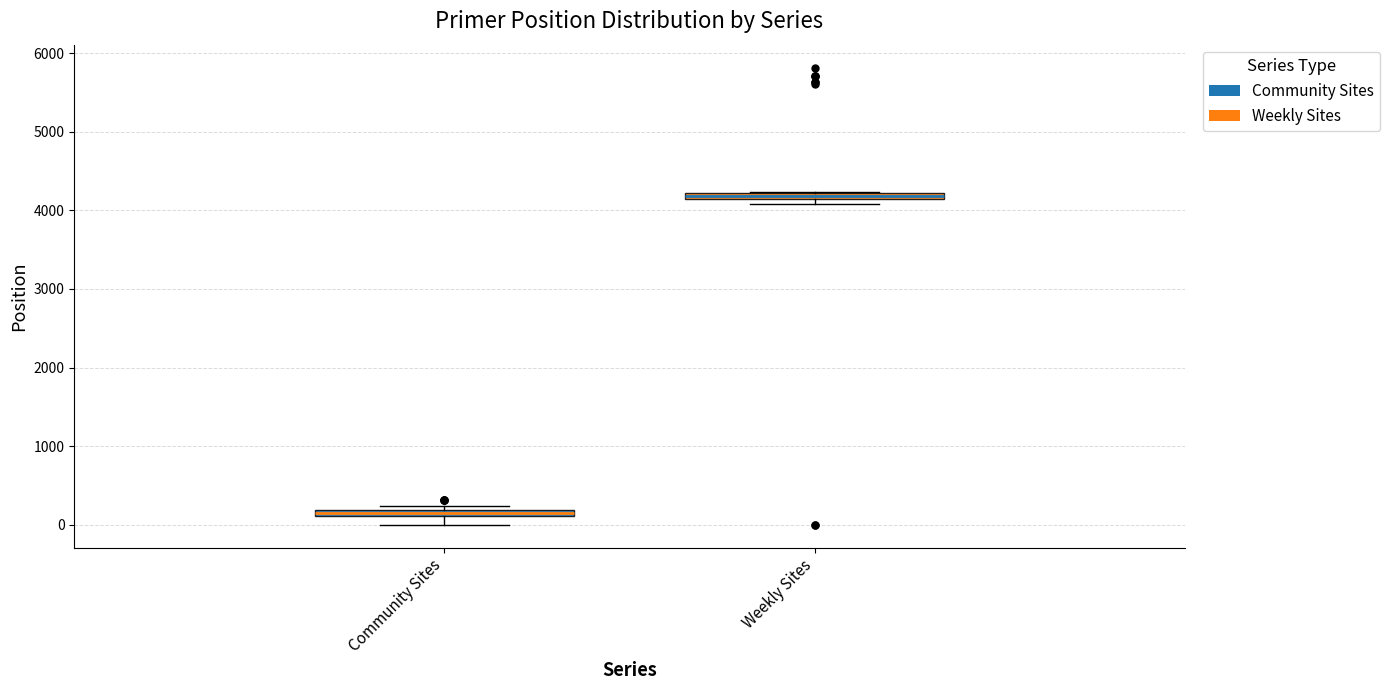

Where is the lower edge of the box for Weekly Sites on the y-axis? The values are not printed on the chart, so give them approximately, as read against the axis.

4100